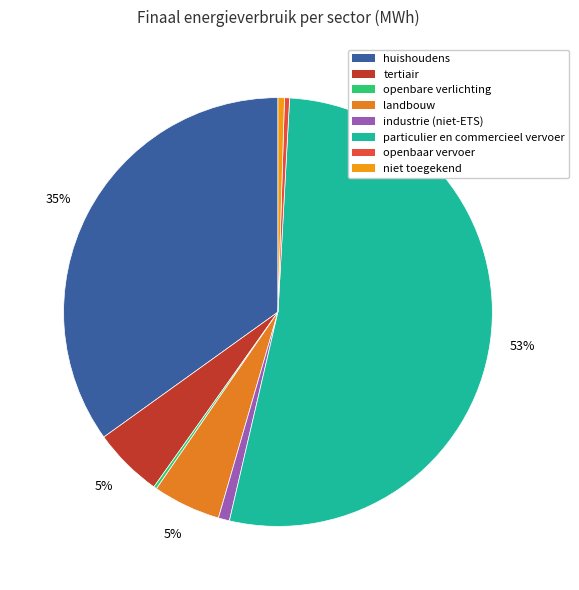

Is the sum of huishoudens and industrie (niet-ETS) greater than half?

No